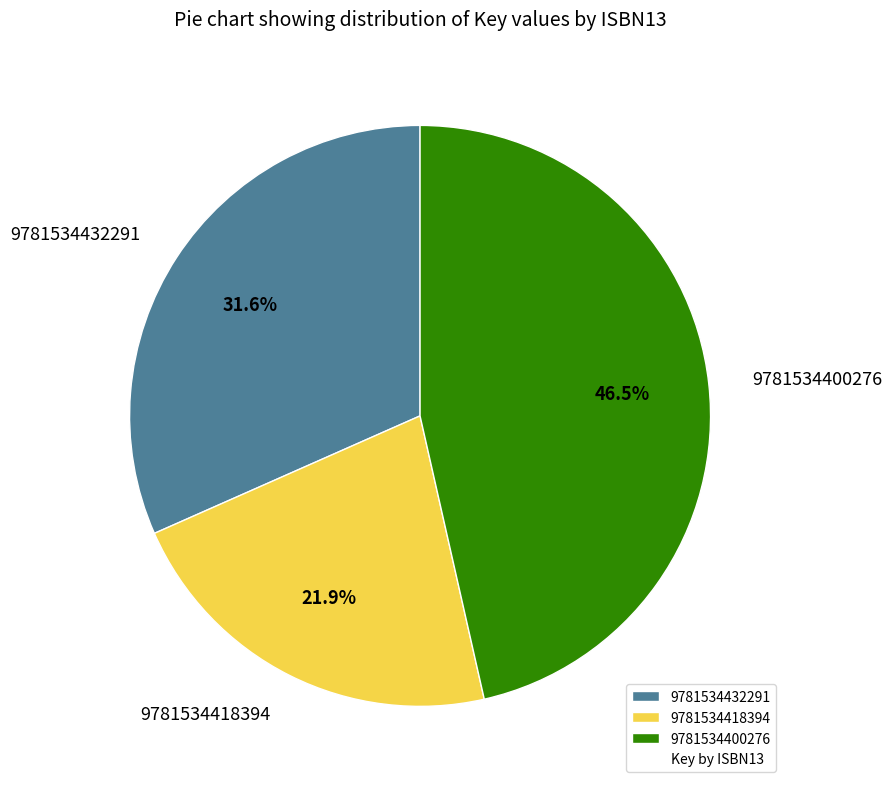

Count the number of slices in the pie.

3